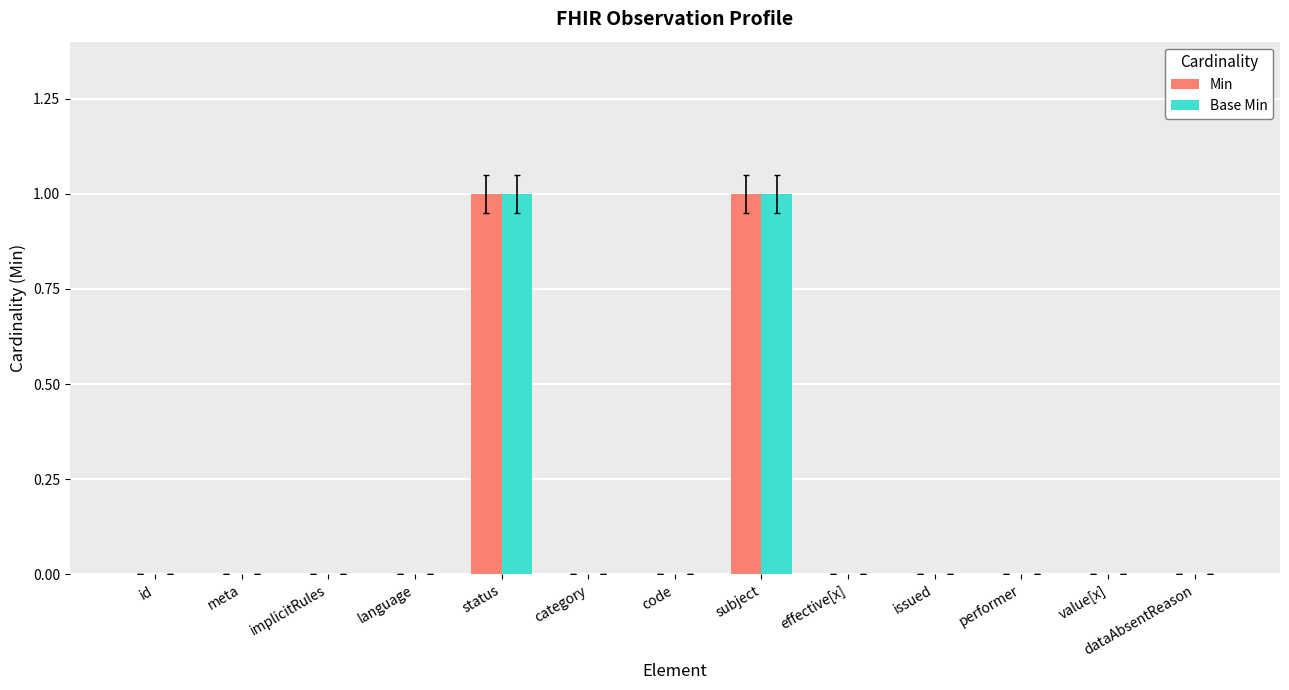

Is it true that Base Min equals 1 at id?

False